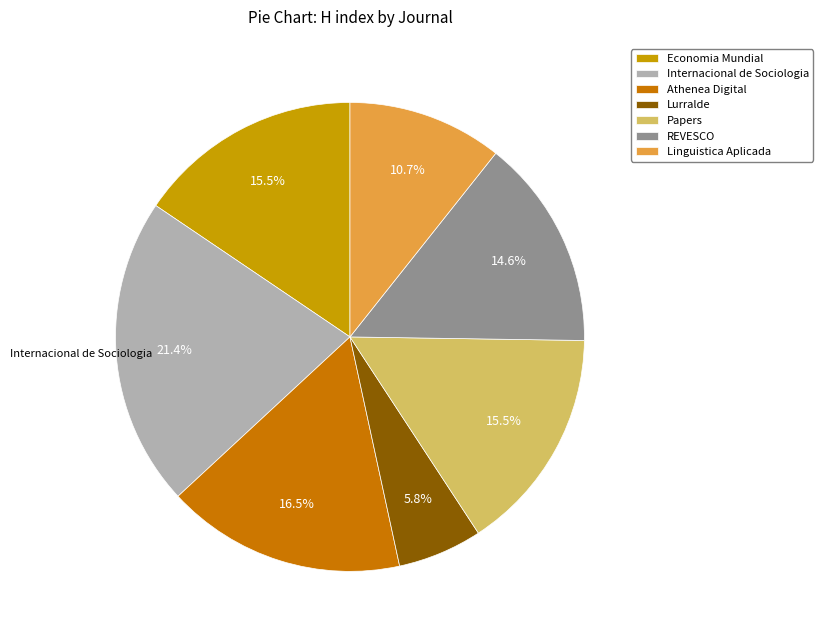

How many segments does this pie chart have?

7